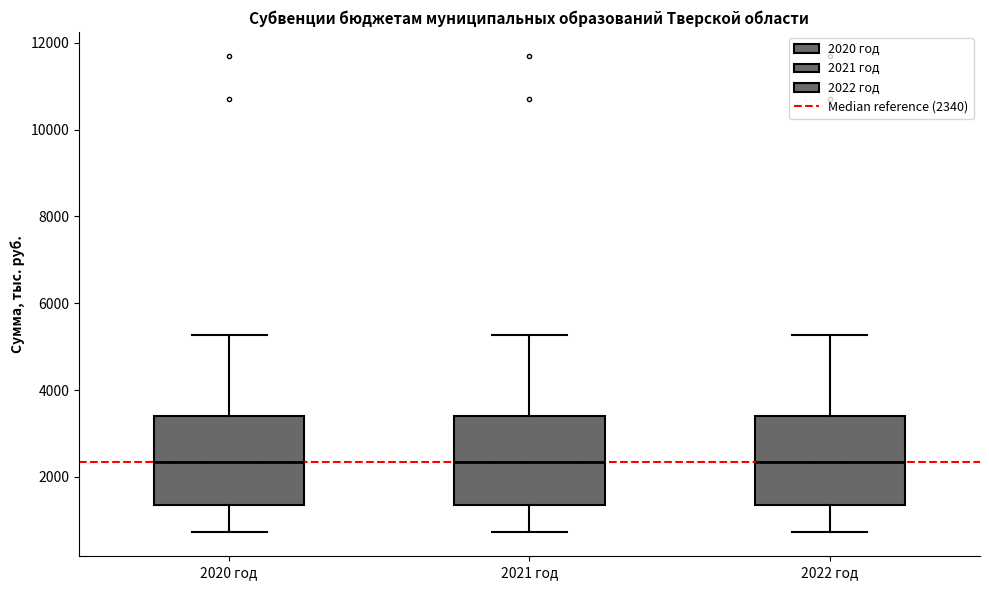

Where does the lower whisker of the box for 2021 год end on the y-axis? The values are not printed on the chart, so give them approximately, as read against the axis.

800